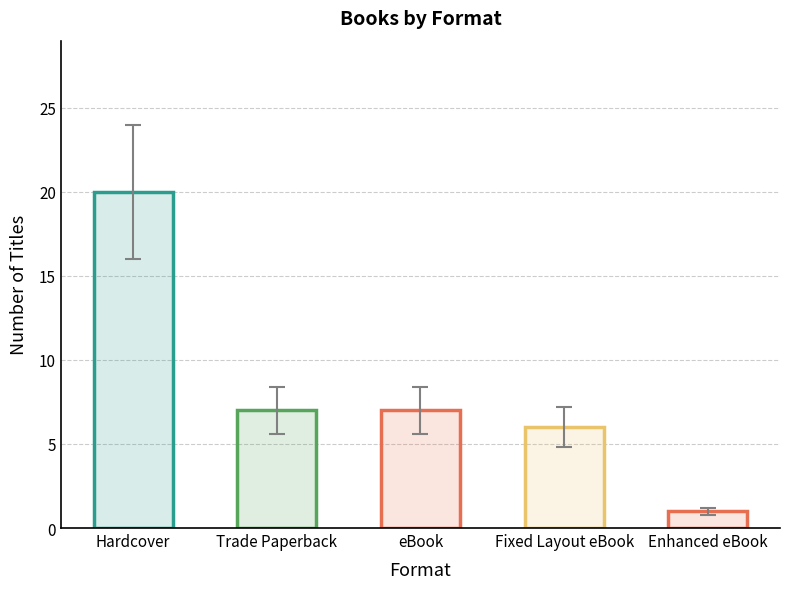

What is the difference between the maximum and minimum values?

19